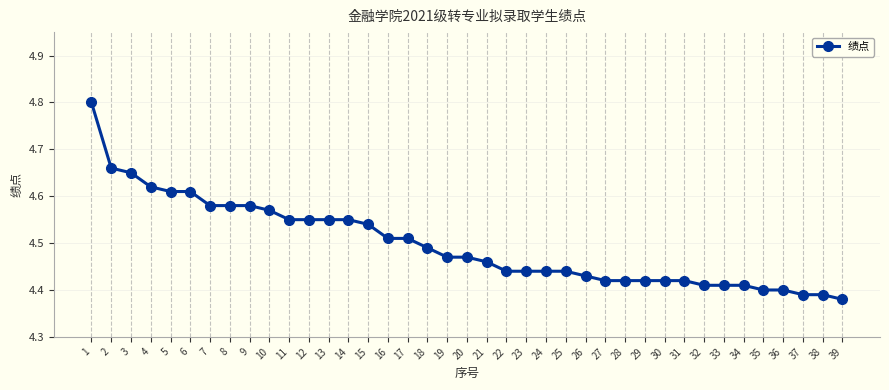

What is the difference between the maximum and minimum values?

0.4